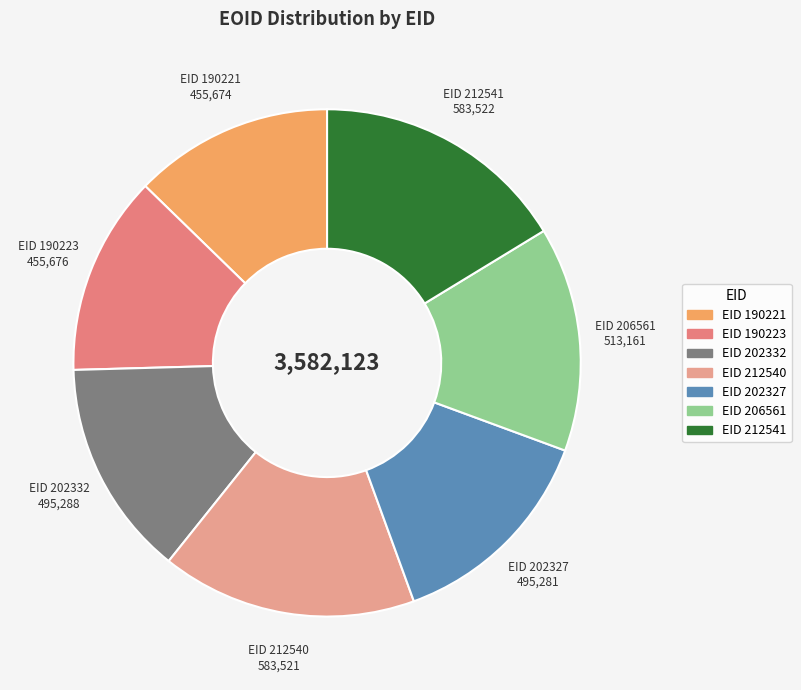

Count the number of slices in the pie.

7